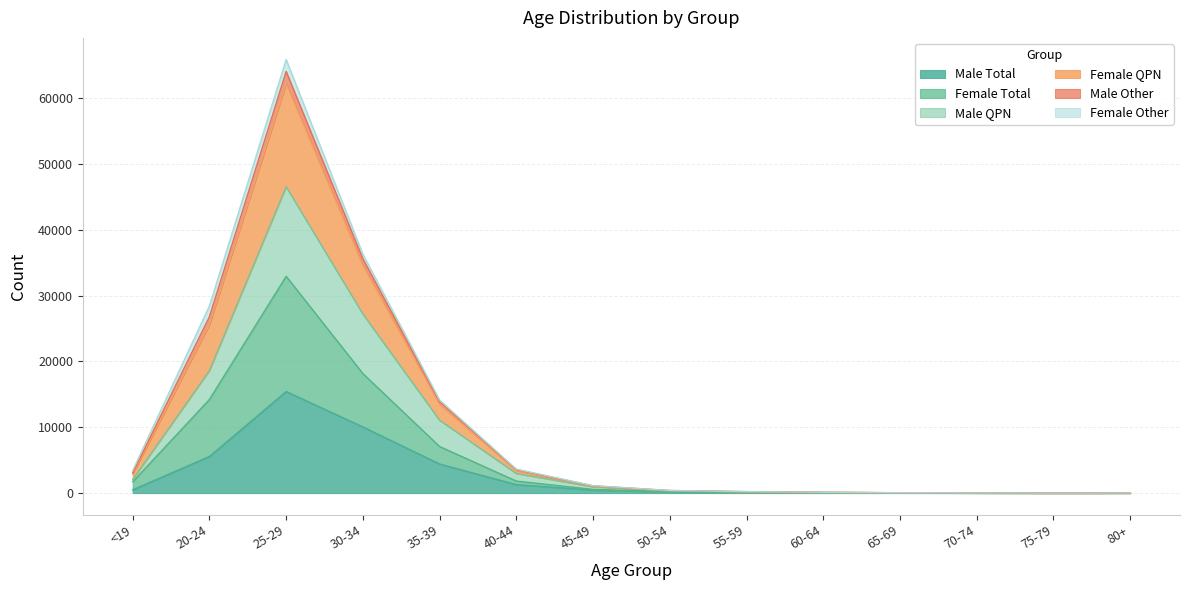

What are all the series names shown in the legend?

Male Total, Female Total, Male QPN, Female QPN, Male Other, Female Other